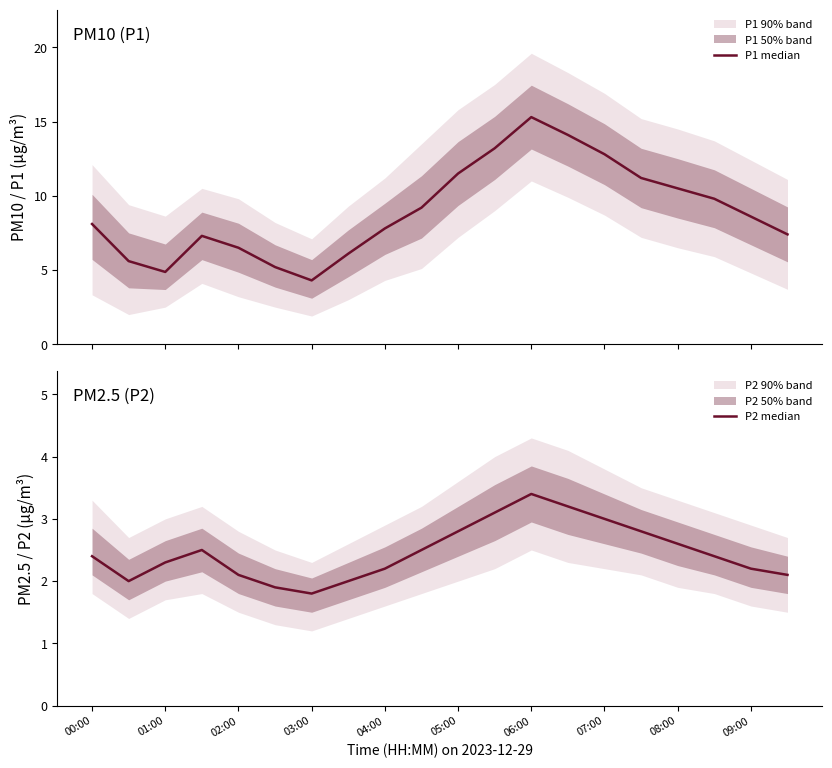

Between 08:00 and 11, which series saw the biggest shift?

P1 median